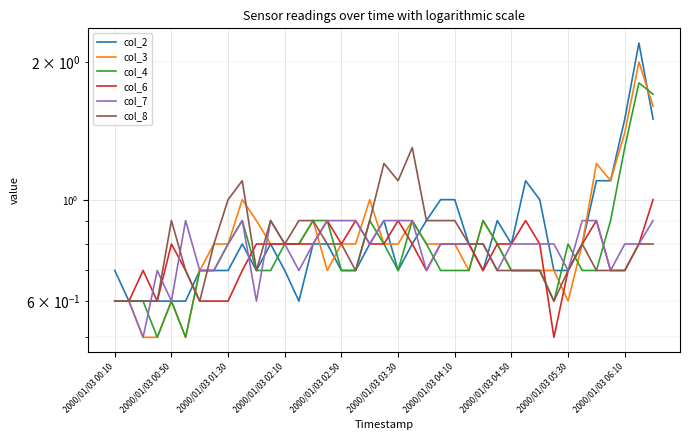

What position from the left is 18?

19